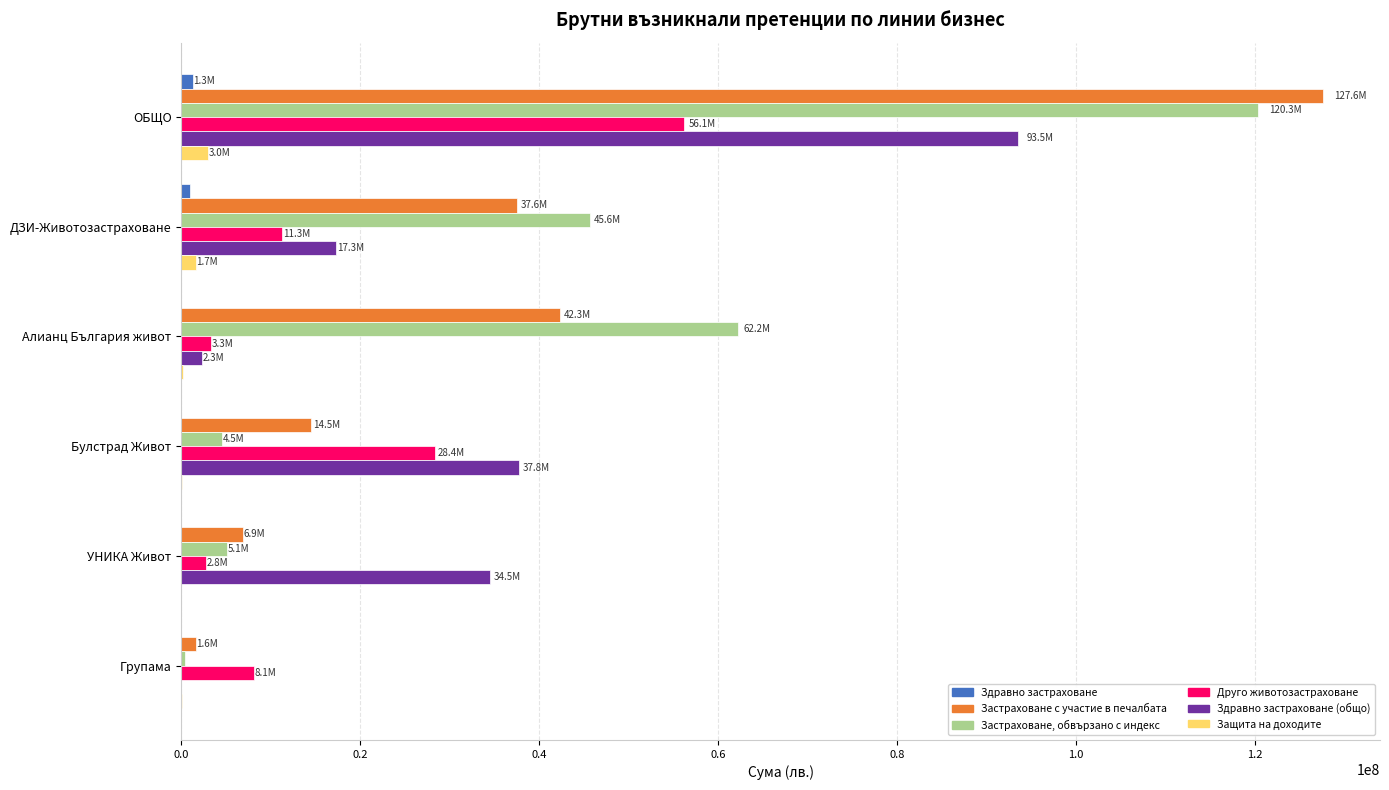

At which category does the chart reach its peak across all series?

ОБЩО